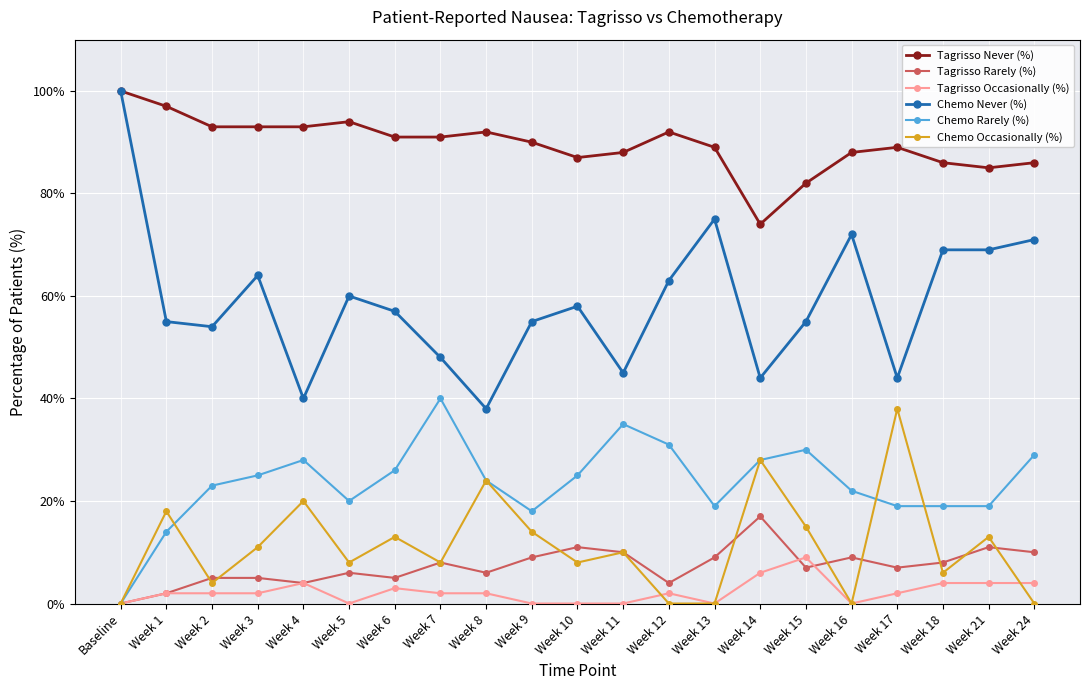

Which series has the largest total across all categories?

Tagrisso Never (%)